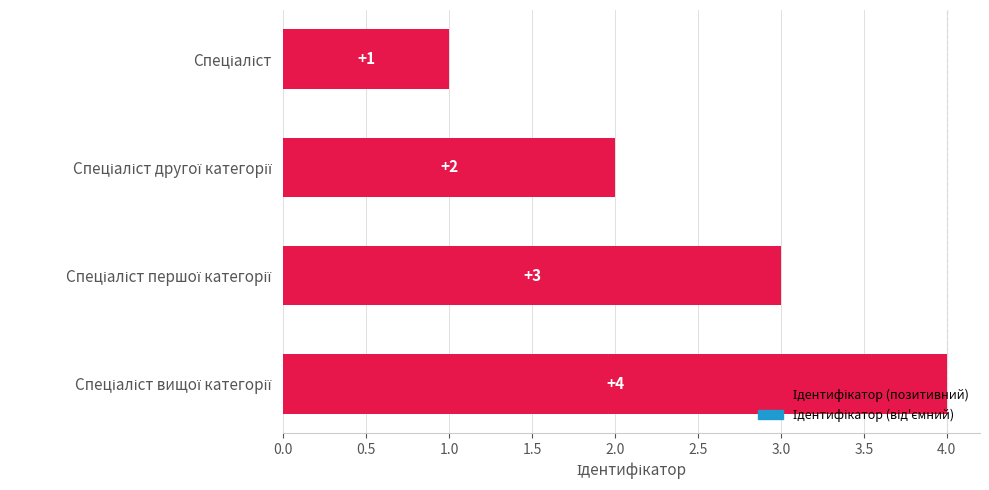

How many bars are there in total?

4